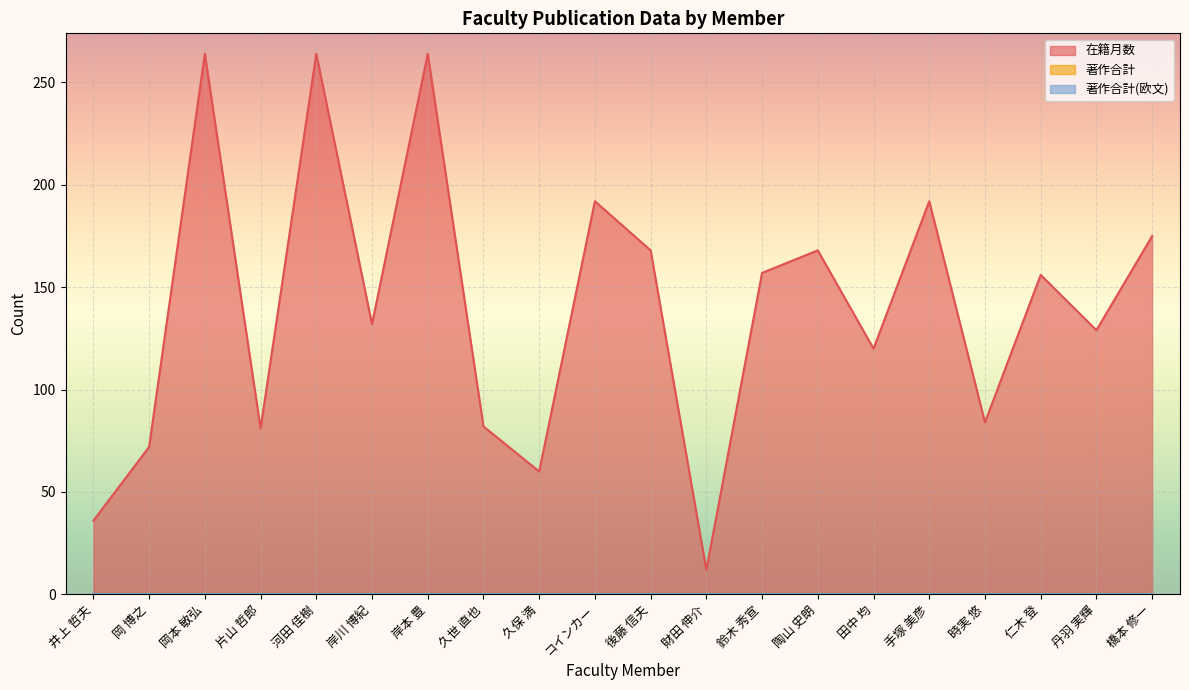

What is the minimum value for 在籍月数?

12